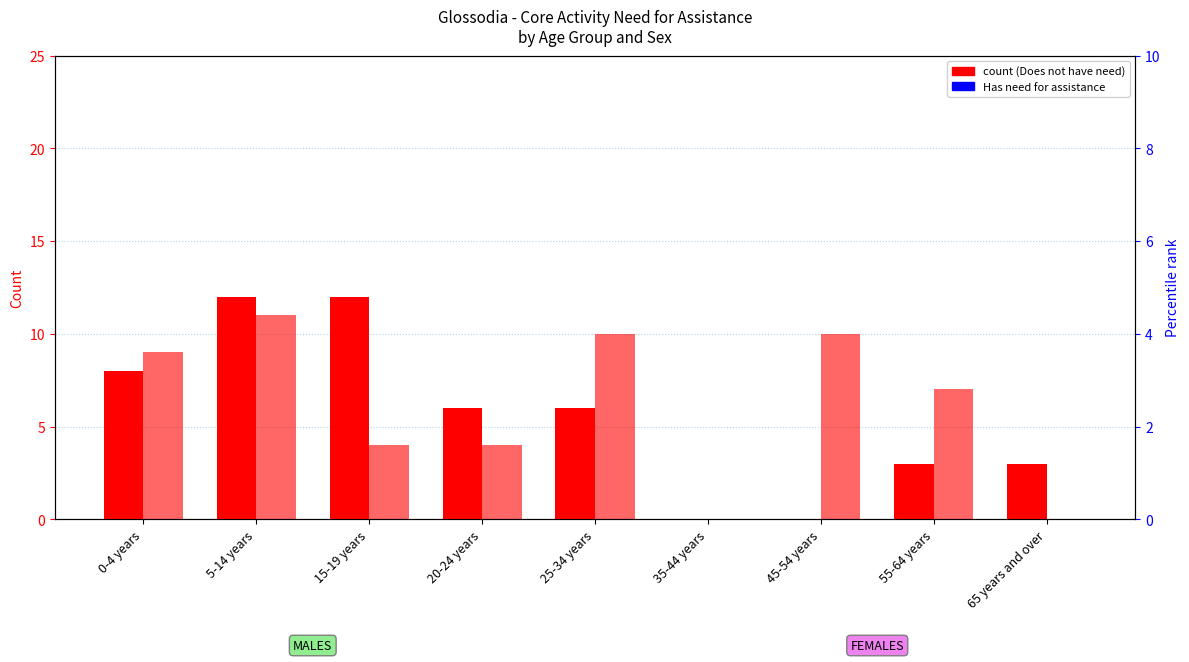

What is the difference between the highest and lowest values at 20-24 years?

6